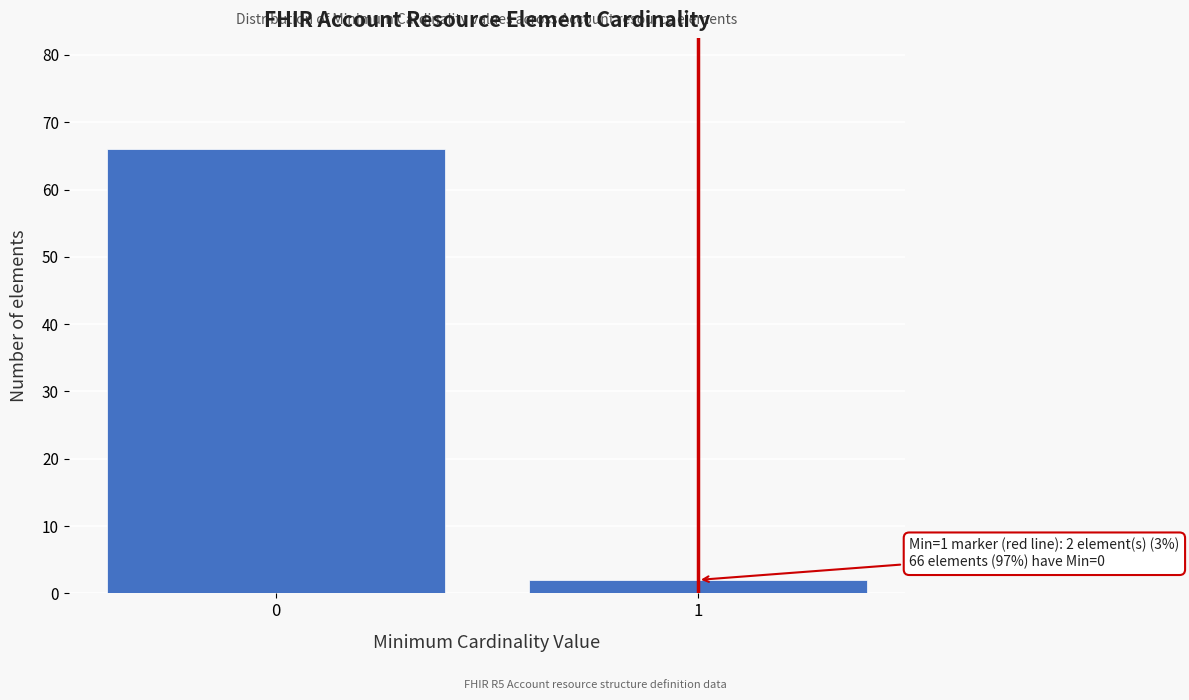

Reading right to left, extract all data points from this chart.

1=2	0=66